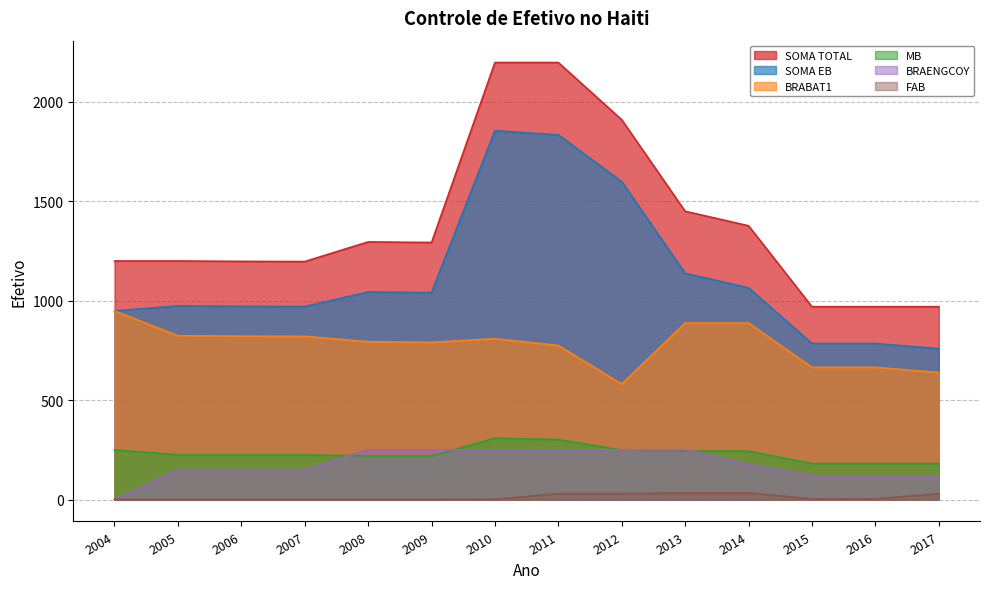

What is the lowest value of the FAB series?

1